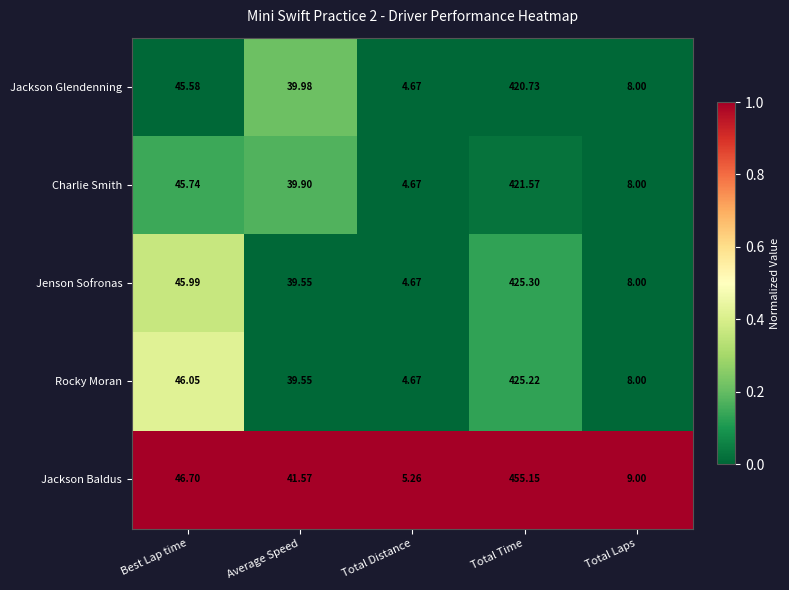

At which label does Jenson Sofronas reach its peak?

Total Time